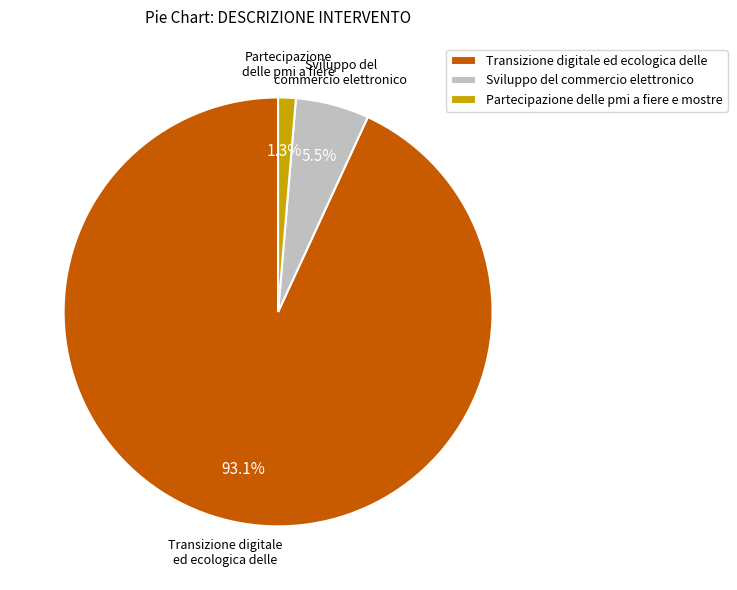

Count the number of slices in the pie.

3